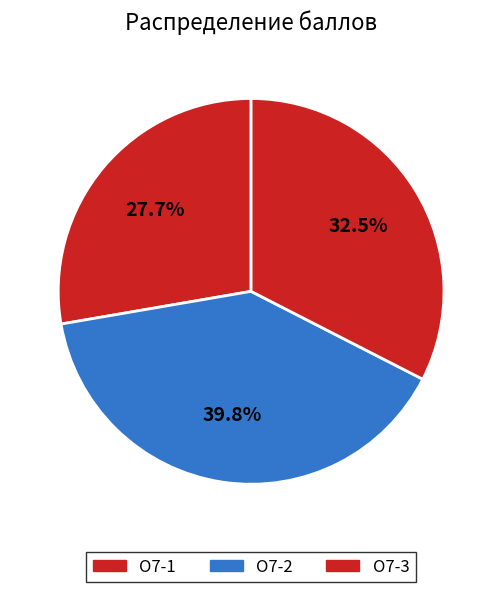

Which slice is the smallest?

О7-1